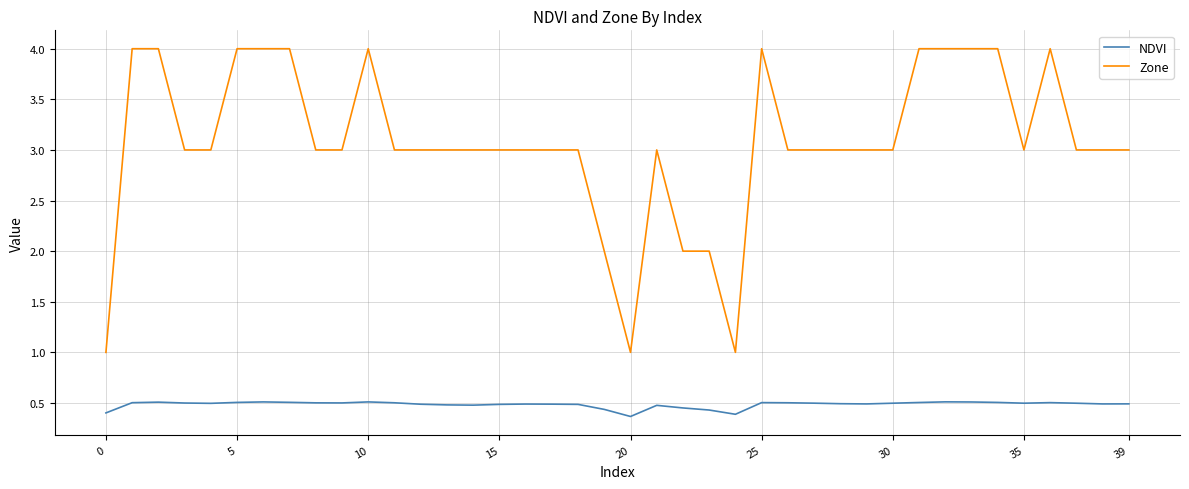

What is the lowest value of the Zone series?

1.0